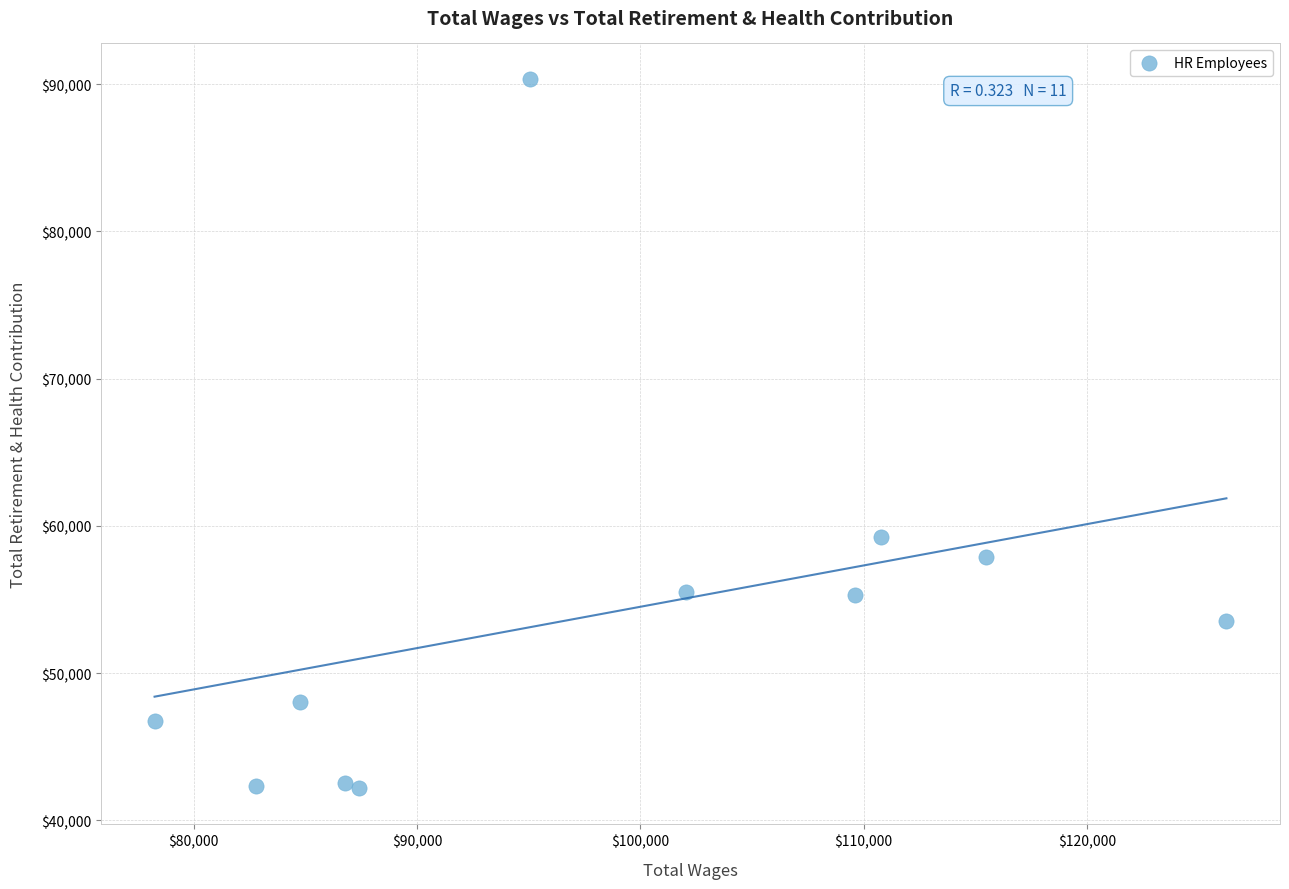

What Y value in the scatter plot is closest to 66268?

59231